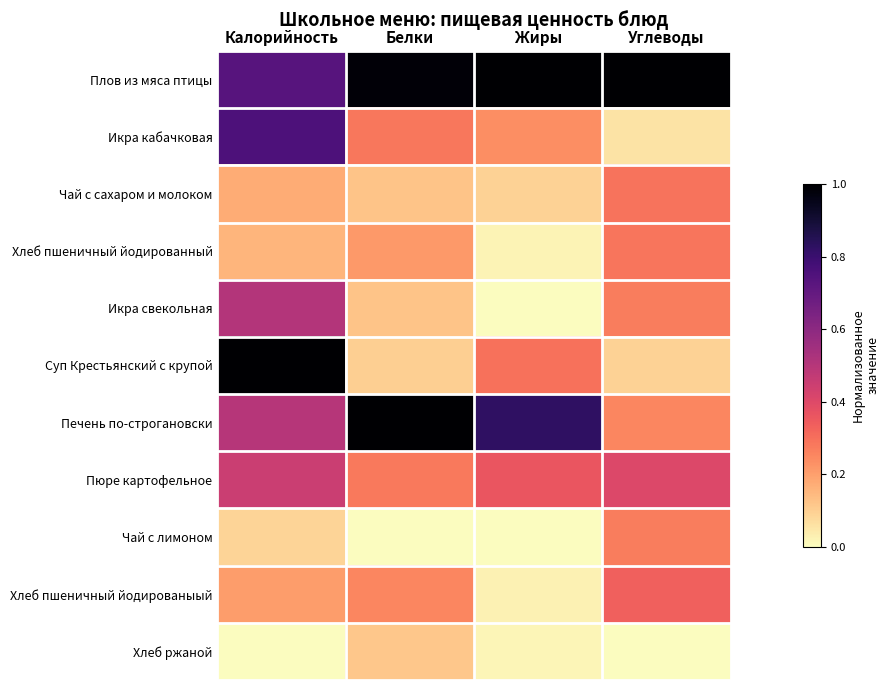

At how many categories does at least one series exceed 0?

4